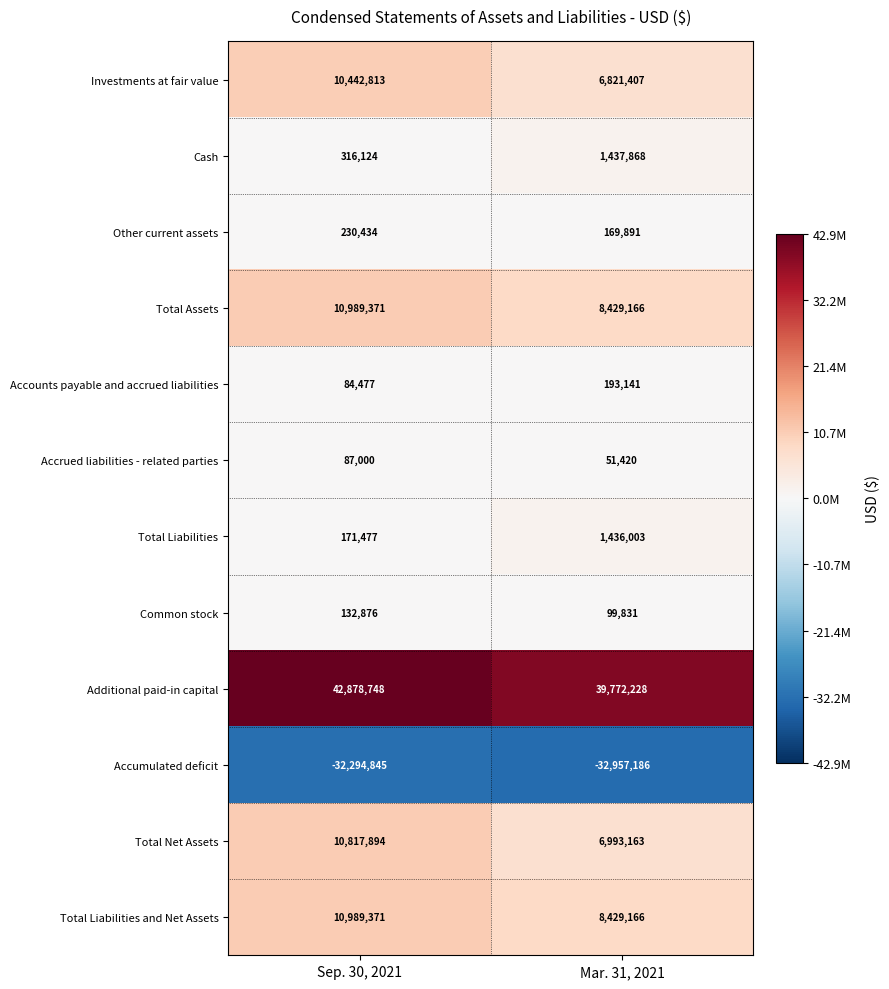

The Total Net Assets series shows 10817894 at Sep. 30, 2021. True or false?

True